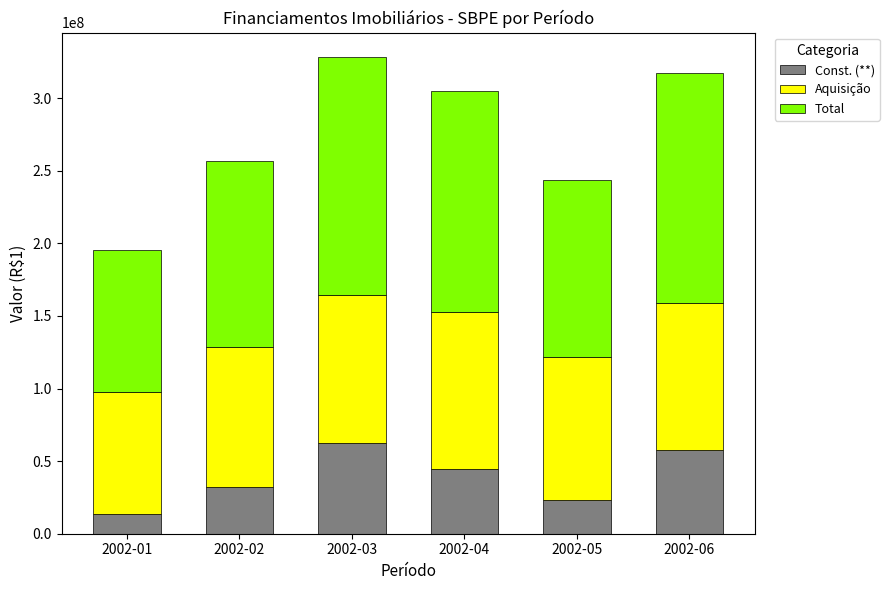

Count the number of categories in the chart.

6